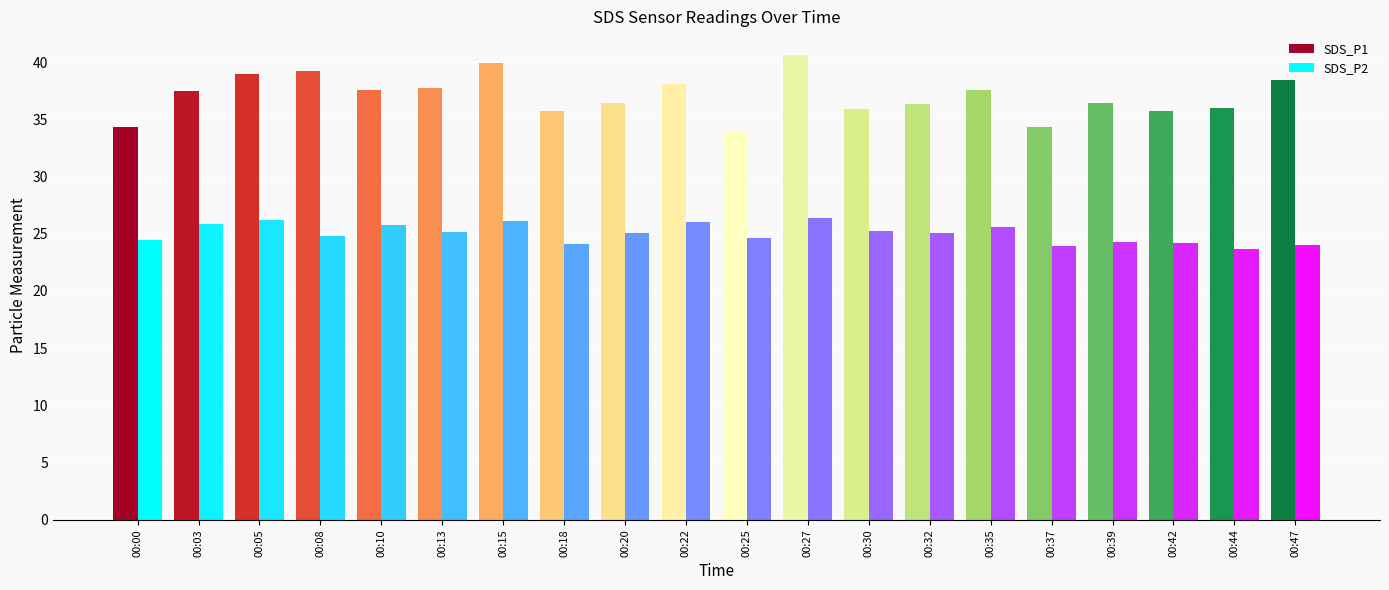

What is the value of the SDS_P1 bar at the 15th from the left?

37.5